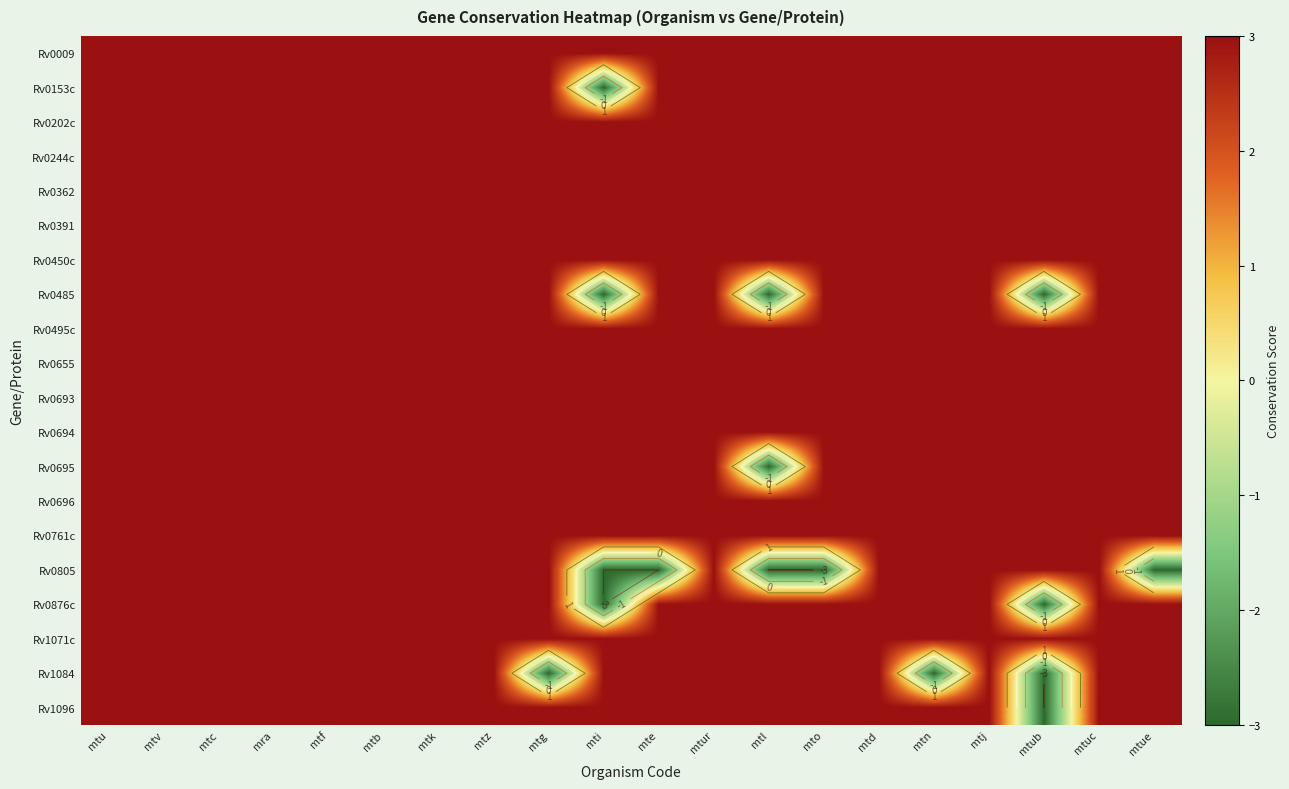

Rank the series at mtu from lowest to highest value.

Rv0009, Rv0153c, Rv0202c, Rv0244c, Rv0362, Rv0391, Rv0450c, Rv0485, Rv0495c, Rv0655, Rv0693, Rv0694, Rv0695, Rv0696, Rv0761c, Rv0805, Rv0876c, Rv1071c, Rv1084, Rv1096